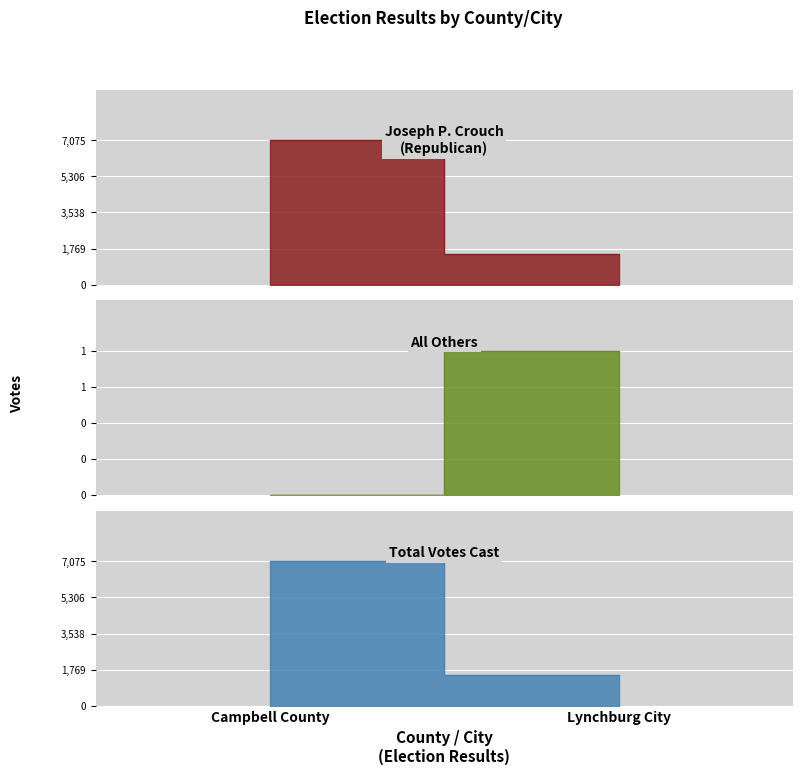

Reading right to left, extract all data points from this chart.

Joseph P. Crouch (Republican): Lynchburg City=1503	Campbell County=7075
All Others: Lynchburg City=1	Campbell County=0
Total Votes Cast: Lynchburg City=1504	Campbell County=7075